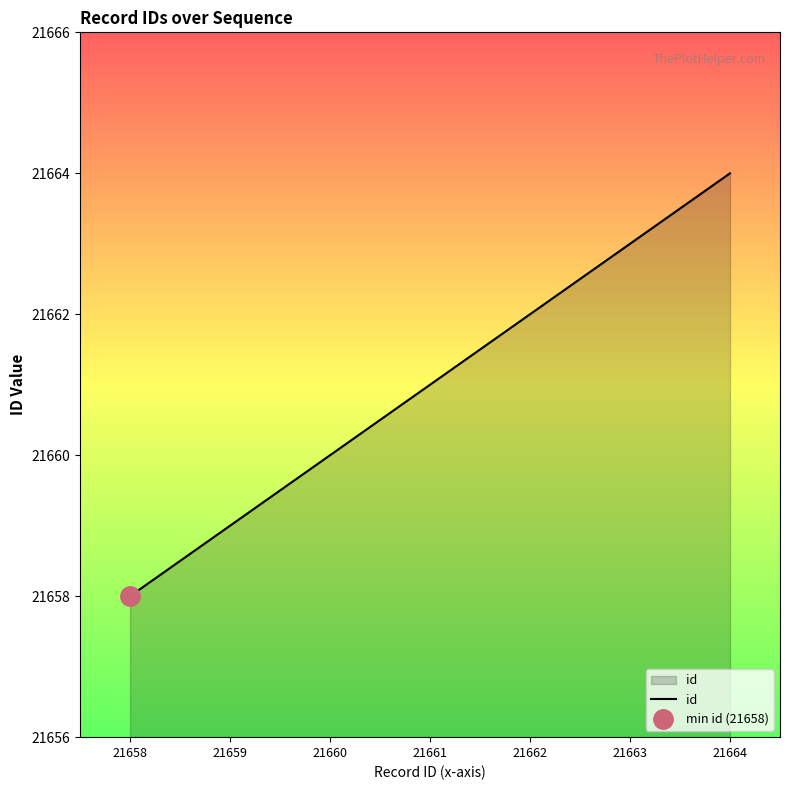

Approximately how many times larger is the value at 21659 compared to 21664?

1.0